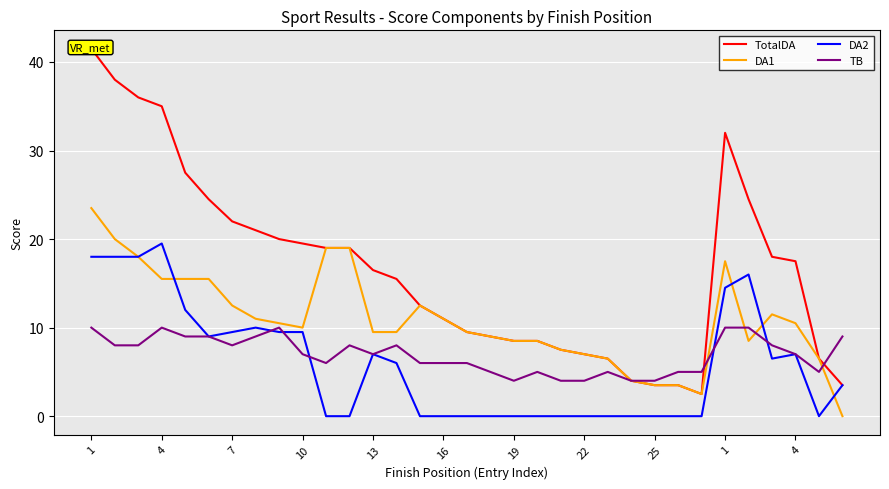

True or false: DA1 and TotalDA intersect in this chart.

False